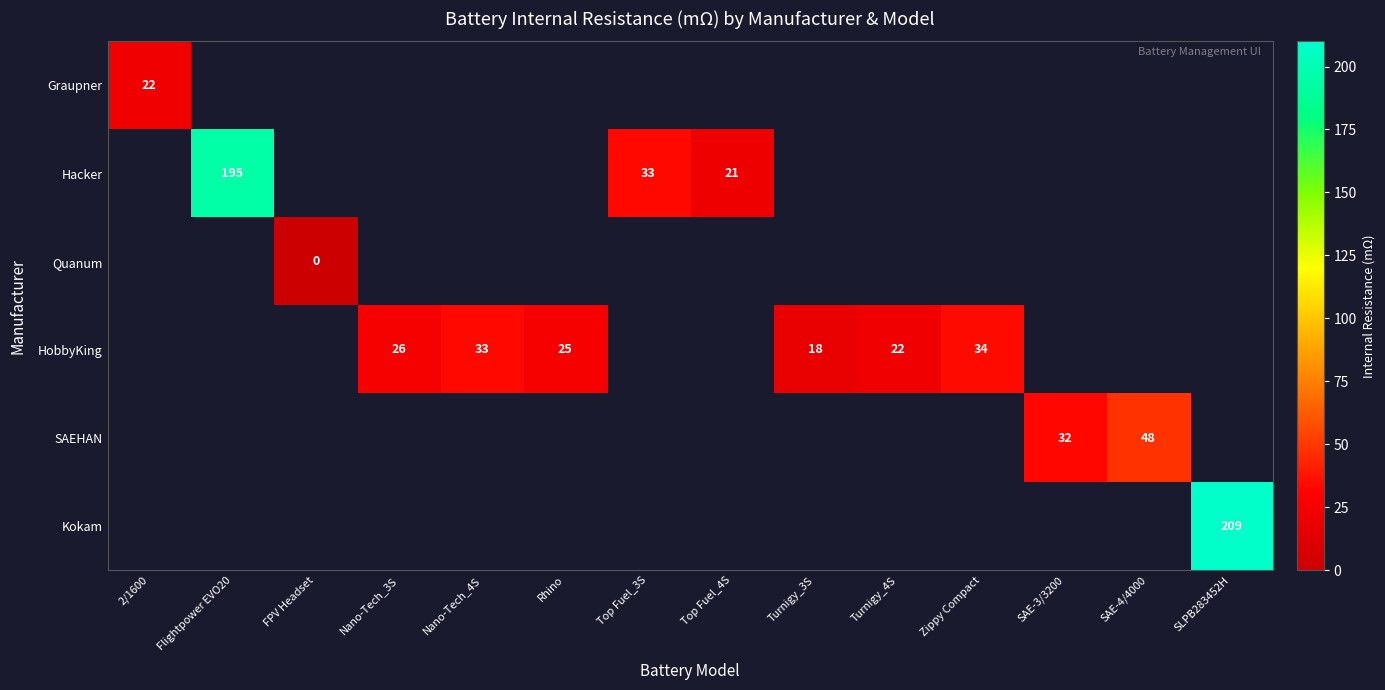

True or false: Hacker has a value of 21 at Top Fuel_4S.

True